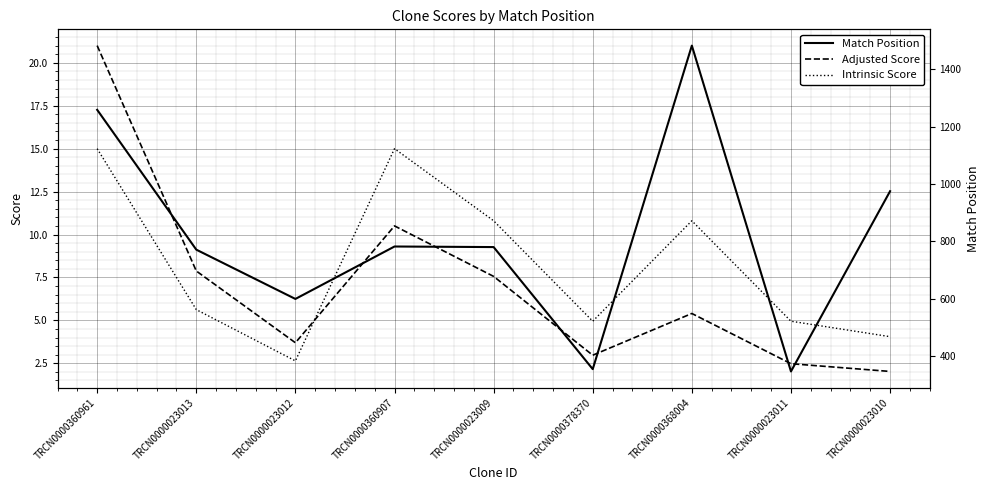

Read the Match Position value at TRCN0000023011.

346.0